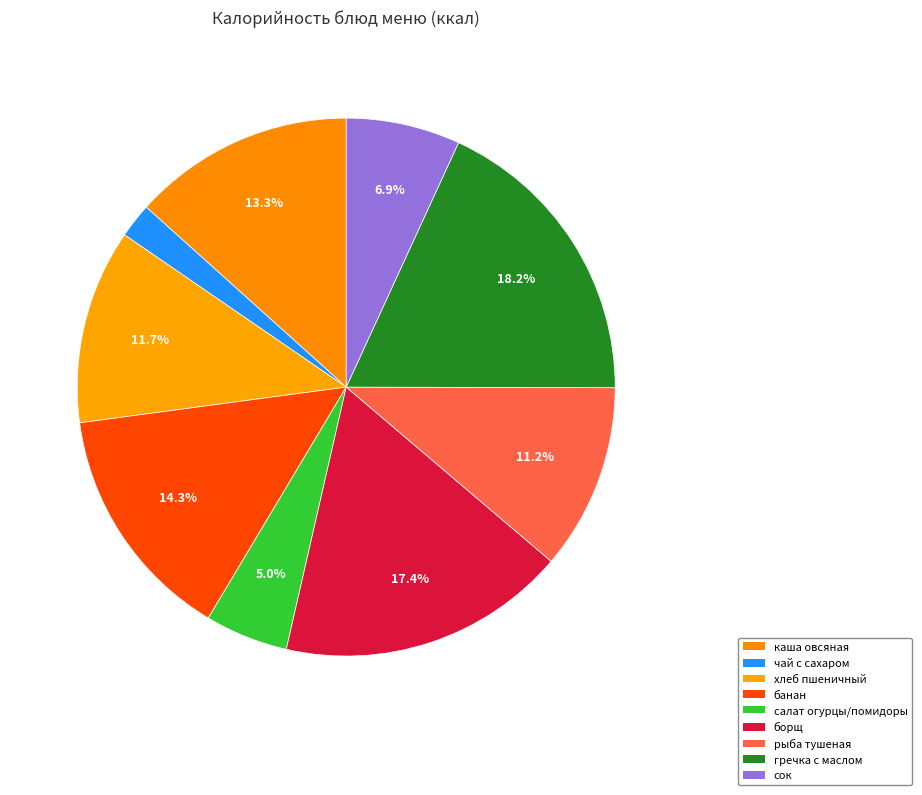

To the nearest percent, what is the difference between the largest and smallest slice percentages?

16%